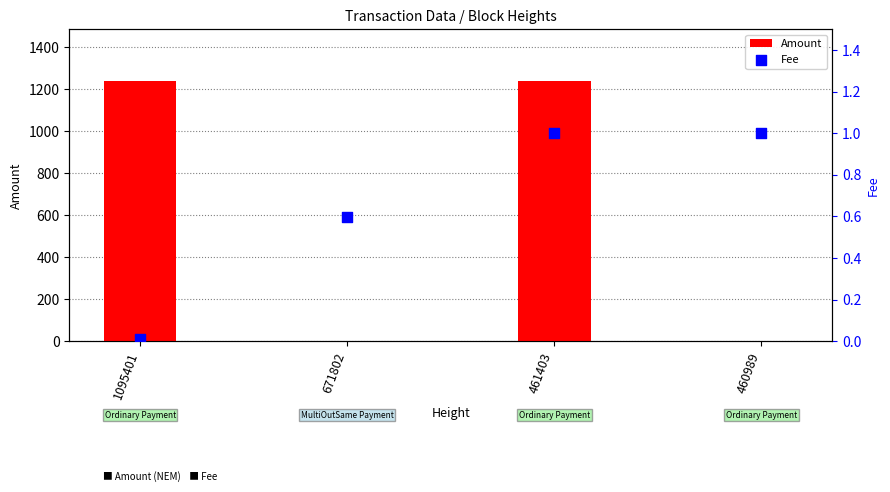

At how many categories does at least one series exceed 558?

2